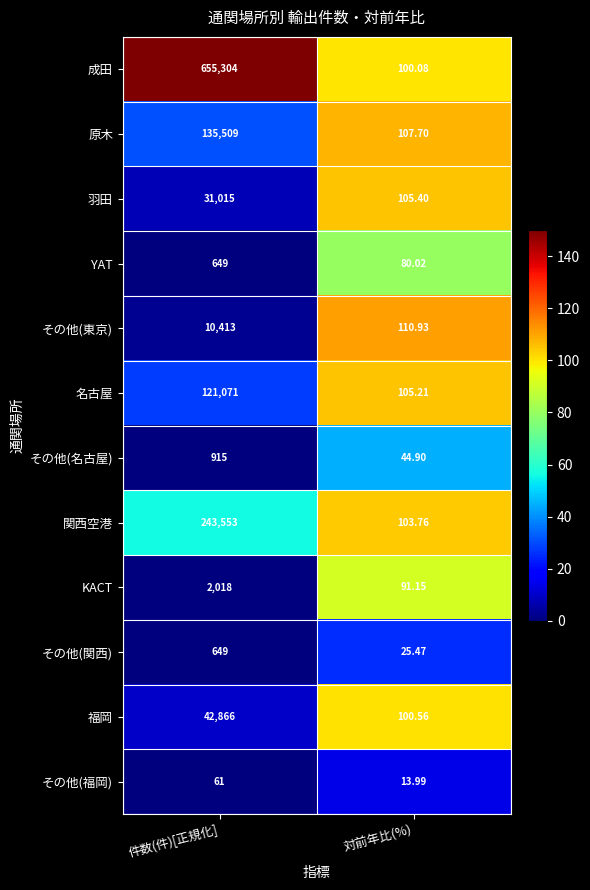

Which label corresponds to the largest value in the chart?

件数(件)[正規化]